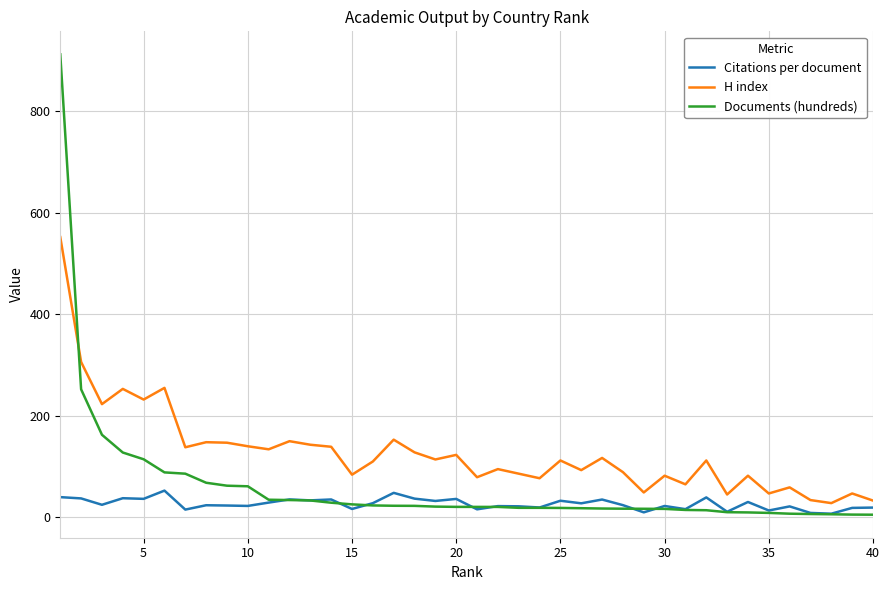

What is the highest value of the H index series?

552.0